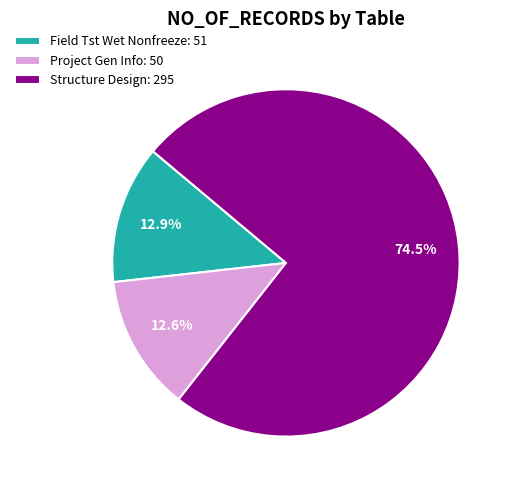

What is the ratio of the value at Structure Design: 295 to the value at Project Gen Info: 50?

5.9